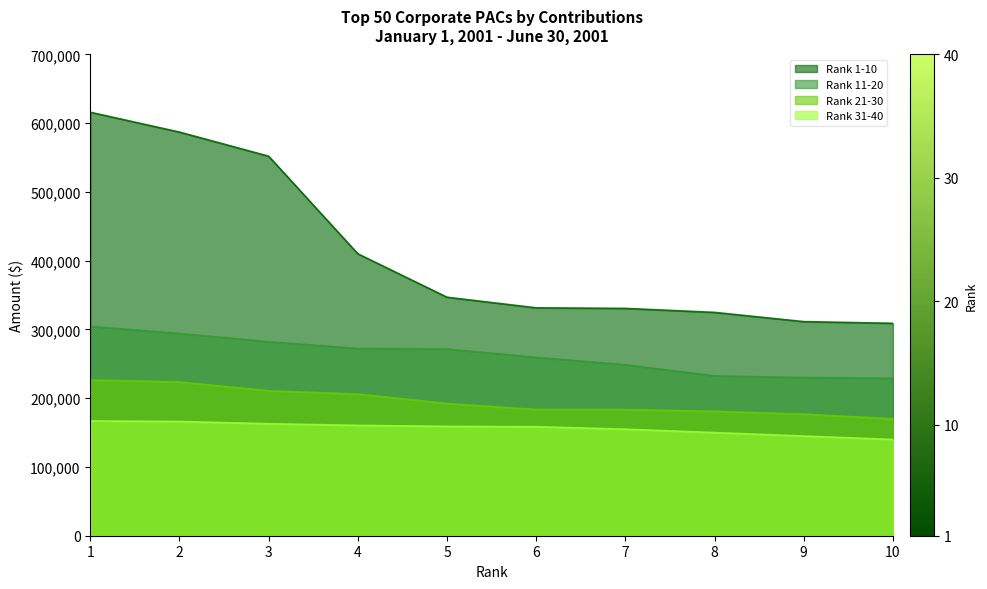

At 8, list the series in order from largest to smallest.

Rank 1-10, Rank 11-20, Rank 21-30, Rank 31-40